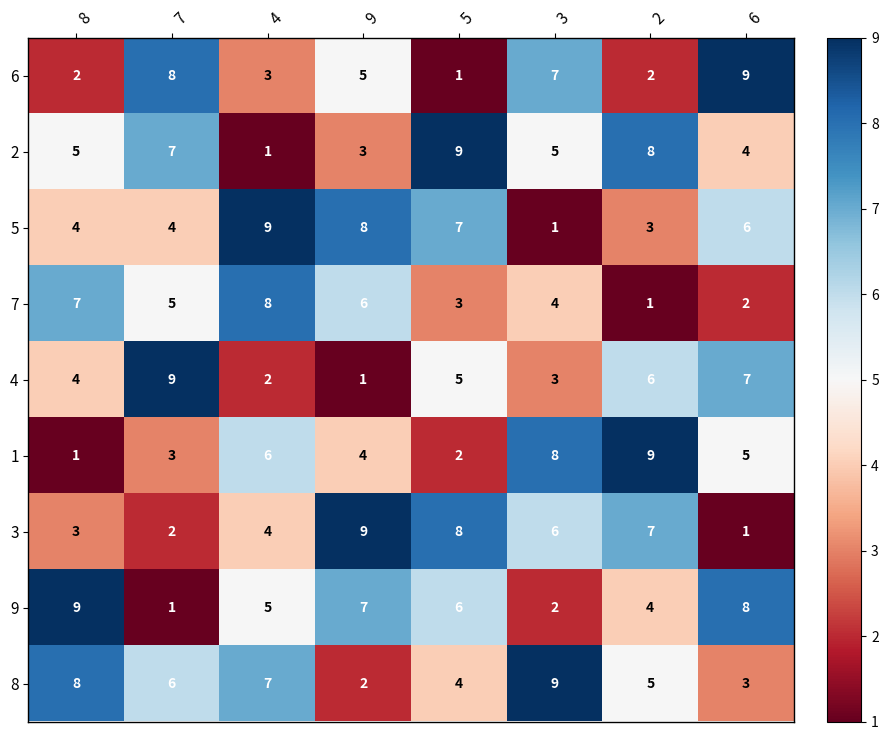

The 2 series shows 4 at 6. True or false?

True